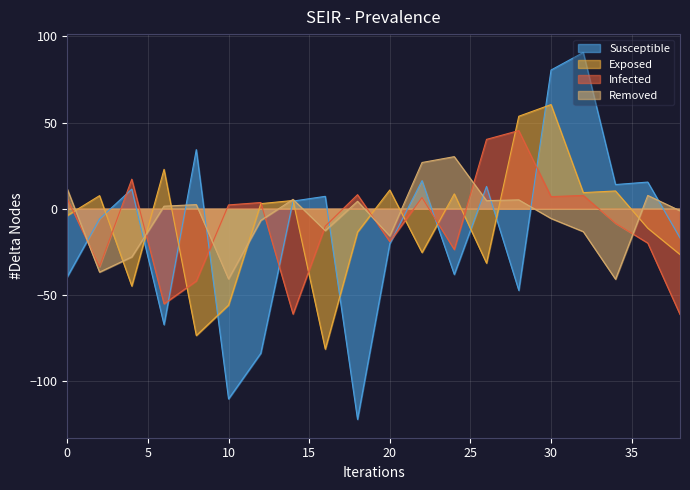

Is the value of Removed at 36 greater than the value of Exposed at 0?

Yes